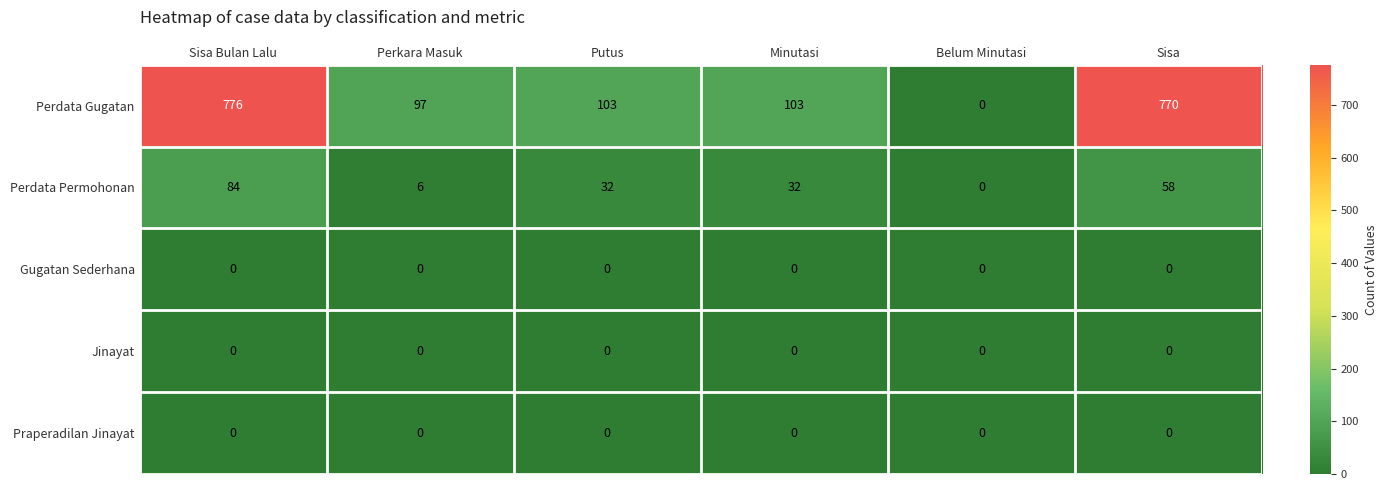

Which series has the largest range (max minus min)?

Perdata Gugatan